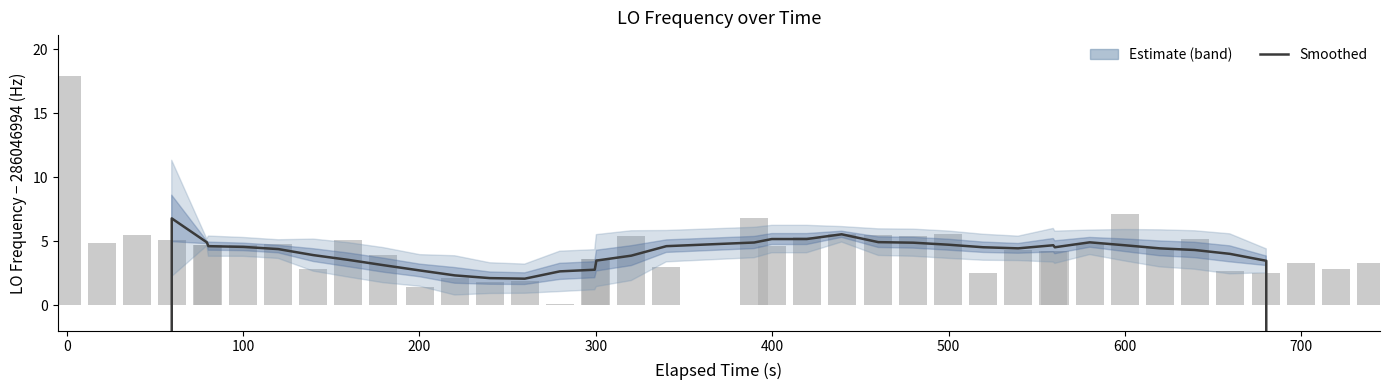

Reading left to right, extract all data points from this chart.

Smoothed Estimate: -122591564.1	-81727707.1	-40863850.2	6.8	4.9	4.6	4.6	4.4	3.9	3.5	3.1	2.7	2.3	2.1	2.1	2.6	2.8	3.5	3.9	4.6	4.9	5.2	5.2	5.5	4.9	4.9	4.7	4.5	4.4	4.7	4.5	4.9	4.7	4.4	4.3	4.0	3.5	-40863853.5	-81727710.5	-122591567.2
LO_Frequency: 17.9	4.9	5.5	5.1	4.7	4.7	4.7	4.8	2.8	5.1	3.9	1.4	2.1	1.8	1.9	0.1	3.6	3.6	5.4	3.0	6.8	4.6	5.3	5.6	5.5	5.4	5.6	2.5	4.3	4.2	4.2	4.9	7.1	4.5	5.2	2.7	2.5	3.3	2.8	3.3